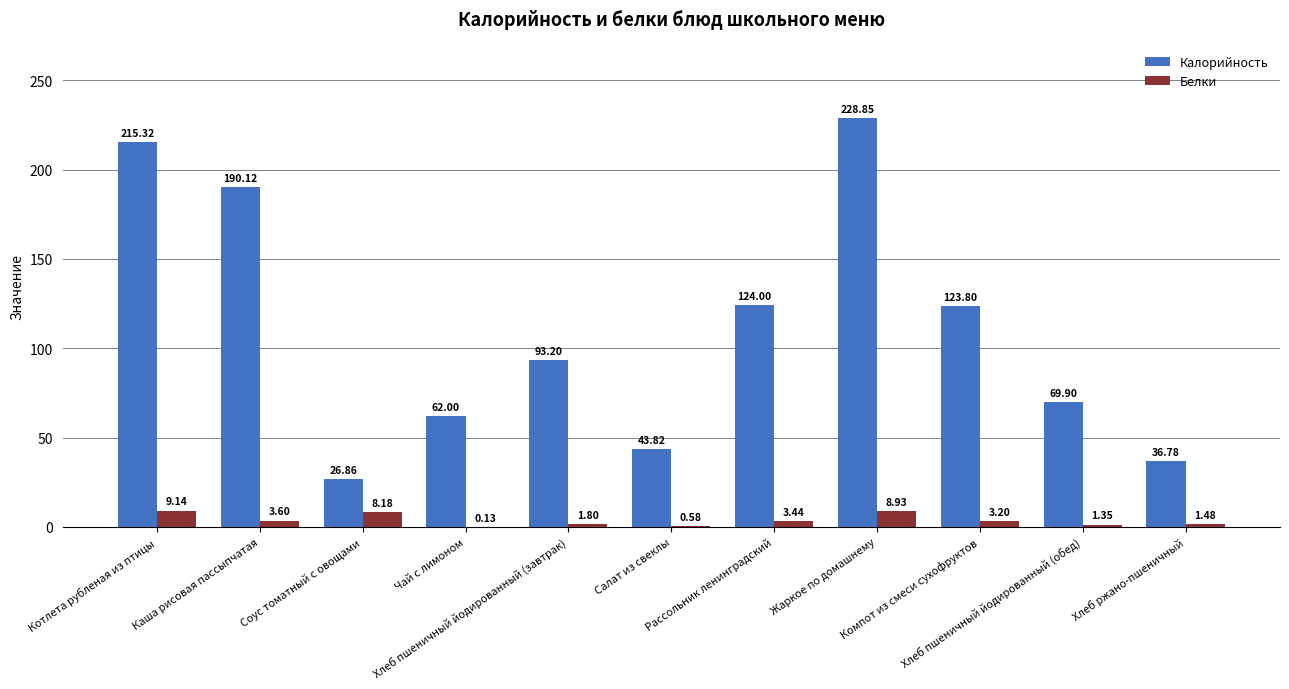

Which series has the largest total across all categories?

Калорийность